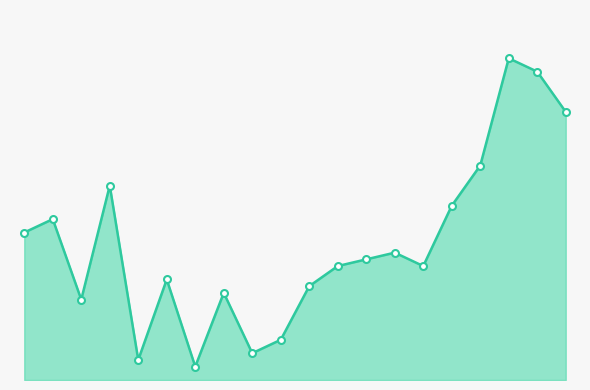

What is the maximum value shown in the chart?

48